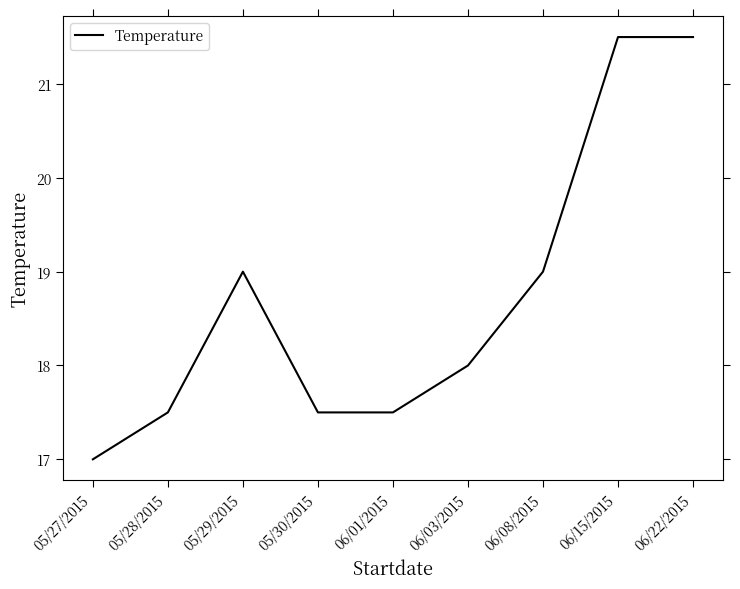

Is it true that the value at 06/22/2015 is 21.5?

True